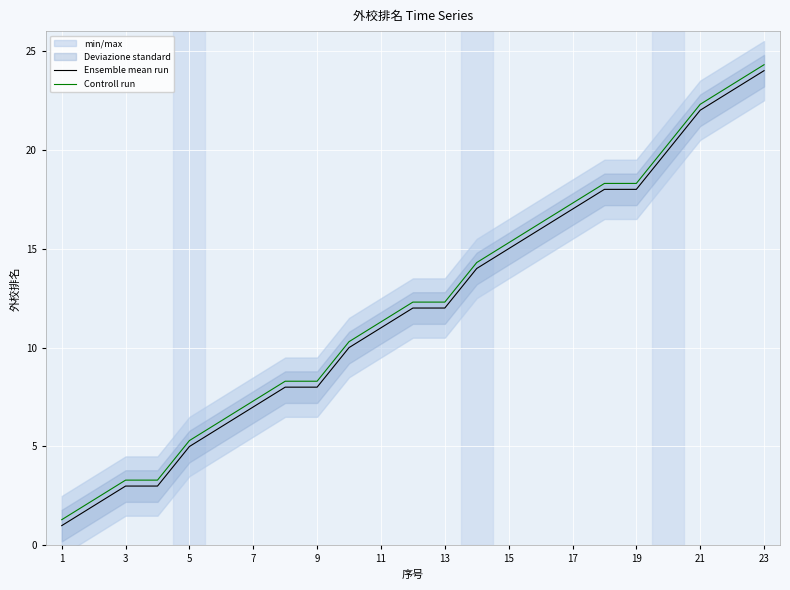

Reading left to right, list all the values displayed in this chart.

Ensemble mean run: 1.0	2.0	3.0	3.0	5.0	6.0	7.0	8.0	8.0	10.0	11.0	12.0	12.0	14.0	15.0	16.0	17.0	18.0	18.0	20.0	22.0	23.0	24.0
Controll run: 1.3	2.3	3.3	3.3	5.3	6.3	7.3	8.3	8.3	10.3	11.3	12.3	12.3	14.3	15.3	16.3	17.3	18.3	18.3	20.3	22.3	23.3	24.3